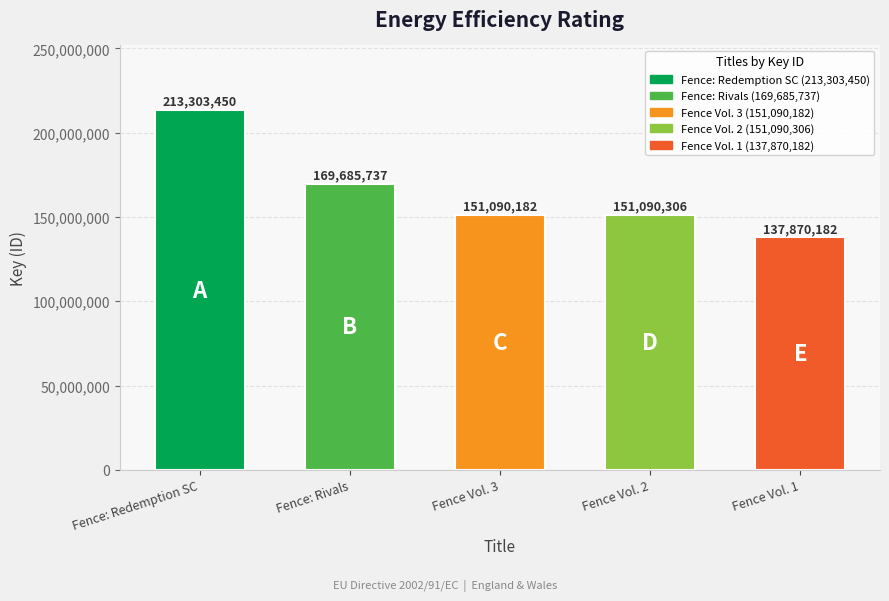

What is the average value?

164607971